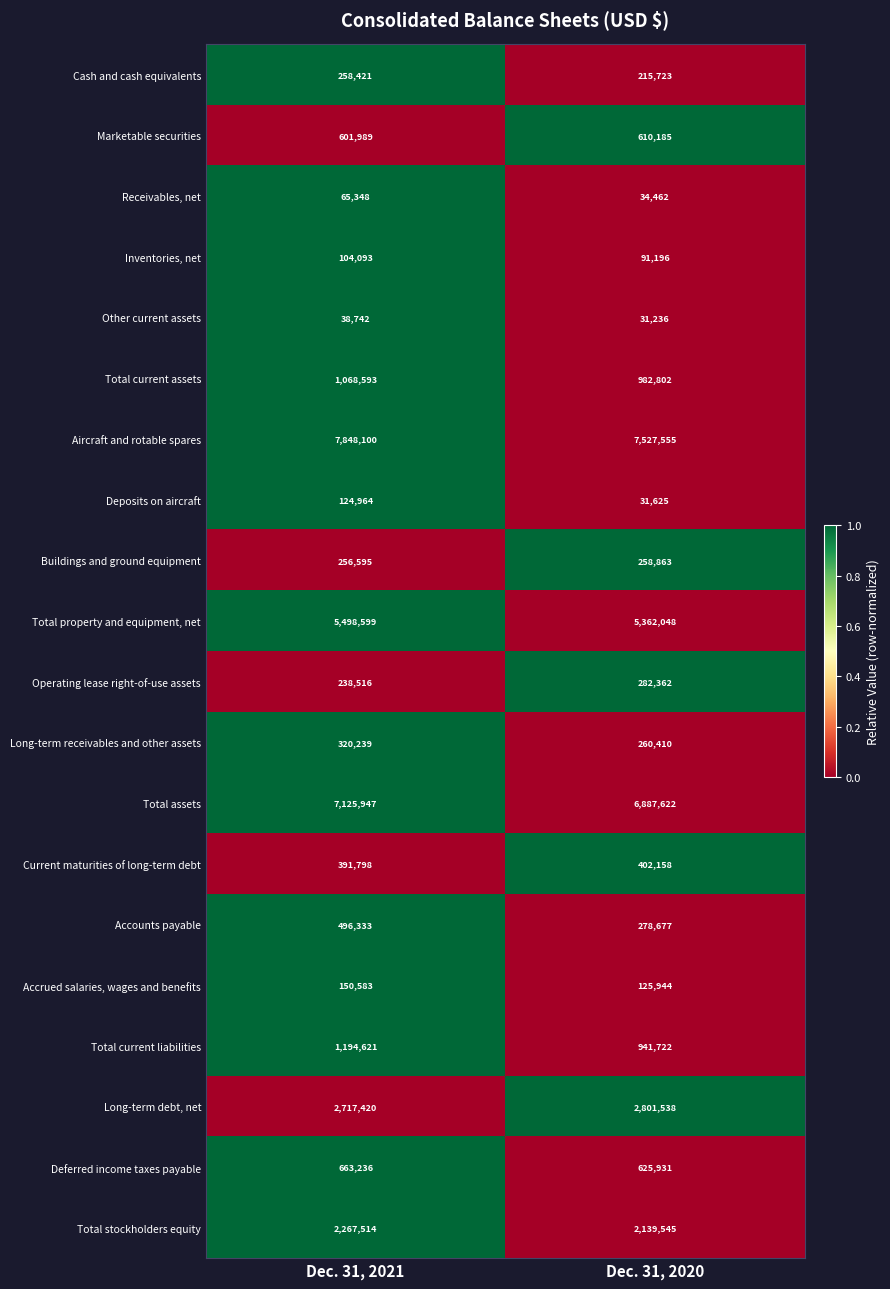

The value of Long-term receivables and other assets at Dec. 31, 2021 is 320239. True or false?

True